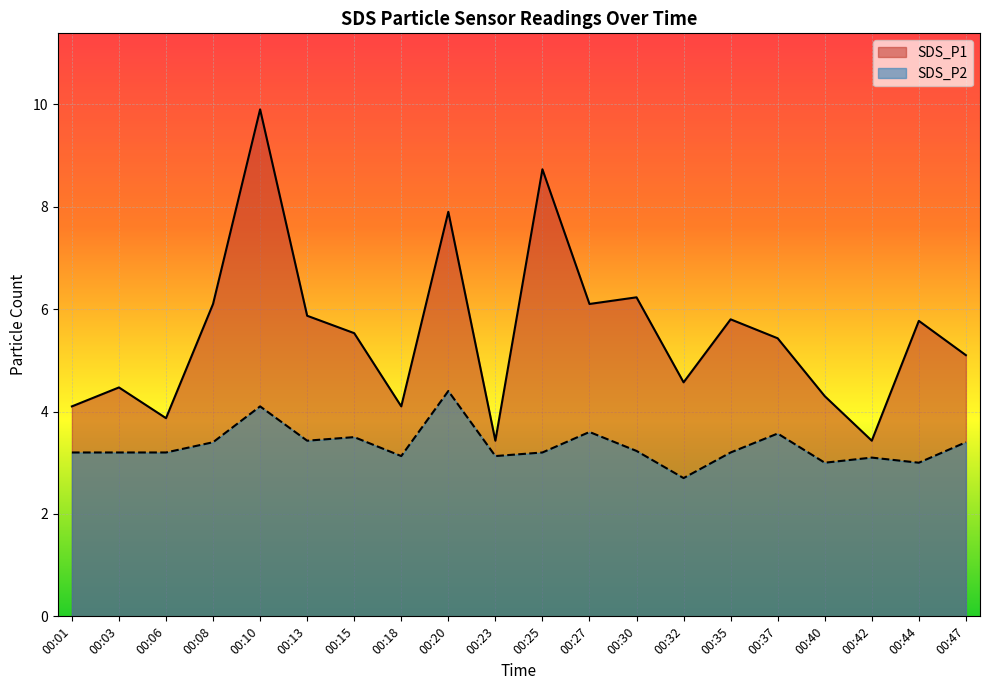

Does the chart display data point markers on the line(s)?

No